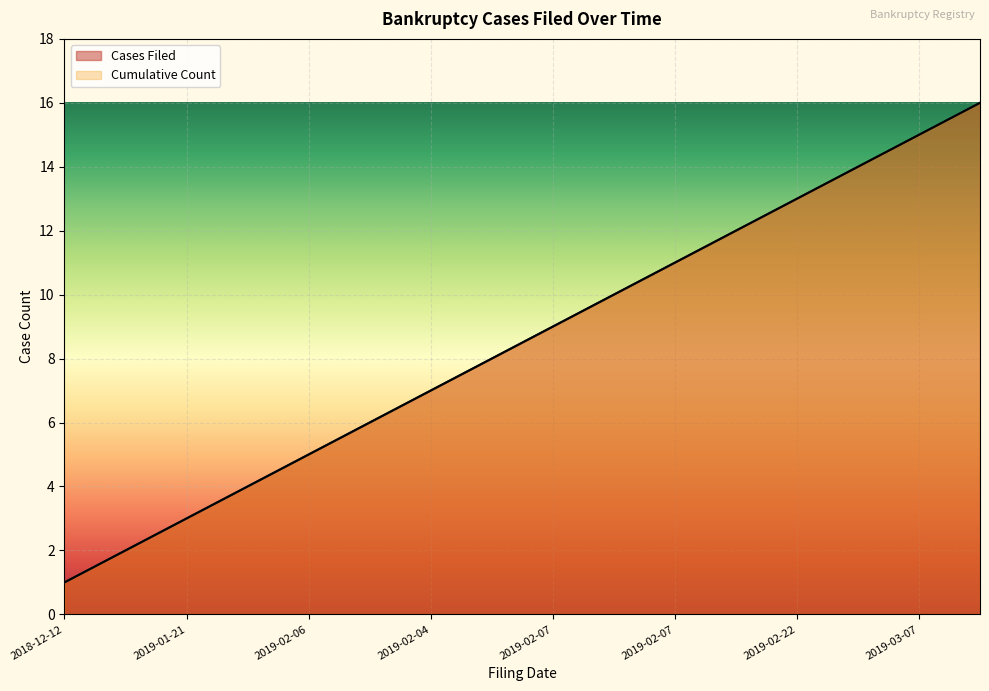

What is the average value of the Cumulative Count series?

8